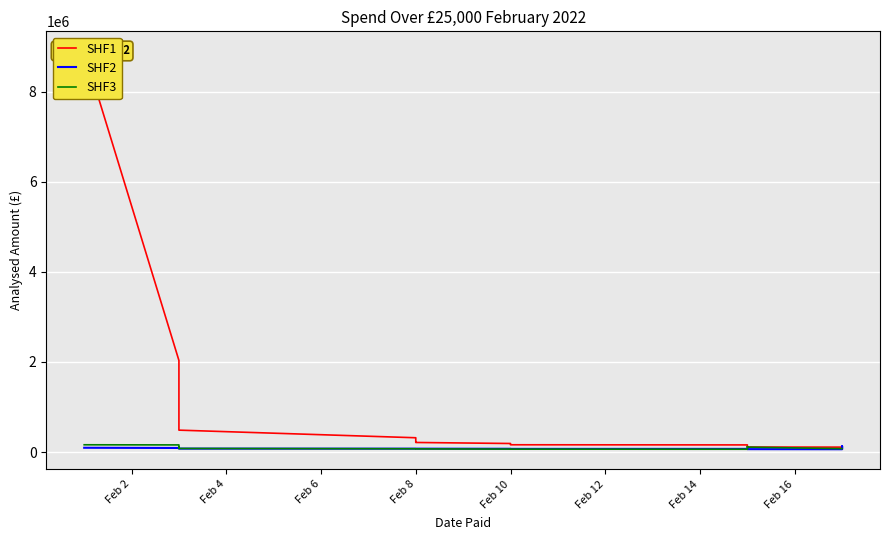

At how many categories does at least one series exceed 6599492?

1